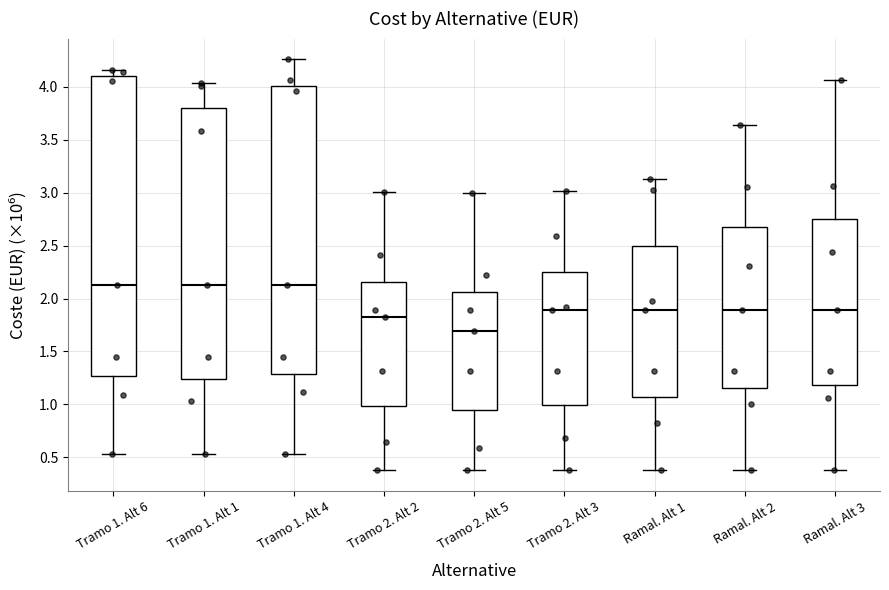

Reading left to right, read every box against the y-axis: the position of its median line, the range the box covers, and the ends of its whiskers. The values are not printed on the chart, so give them approximately, as read against the axis.

Tramo 1. Alt 6: median 2.15, box 1.25 to 4.10, whiskers 0.55 to 4.15
Tramo 1. Alt 1: median 2.15, box 1.25 to 3.80, whiskers 0.55 to 4.05
Tramo 1. Alt 4: median 2.15, box 1.30 to 4.00, whiskers 0.55 to 4.25
Tramo 2. Alt 2: median 1.85, box 1.00 to 2.15, whiskers 0.40 to 3.00
Tramo 2. Alt 5: median 1.70, box 0.95 to 2.05, whiskers 0.40 to 3.00
Tramo 2. Alt 3: median 1.90, box 1.00 to 2.25, whiskers 0.40 to 3.00
Ramal. Alt 1: median 1.90, box 1.05 to 2.50, whiskers 0.40 to 3.15
Ramal. Alt 2: median 1.90, box 1.15 to 2.70, whiskers 0.40 to 3.65
Ramal. Alt 3: median 1.90, box 1.20 to 2.75, whiskers 0.40 to 4.05